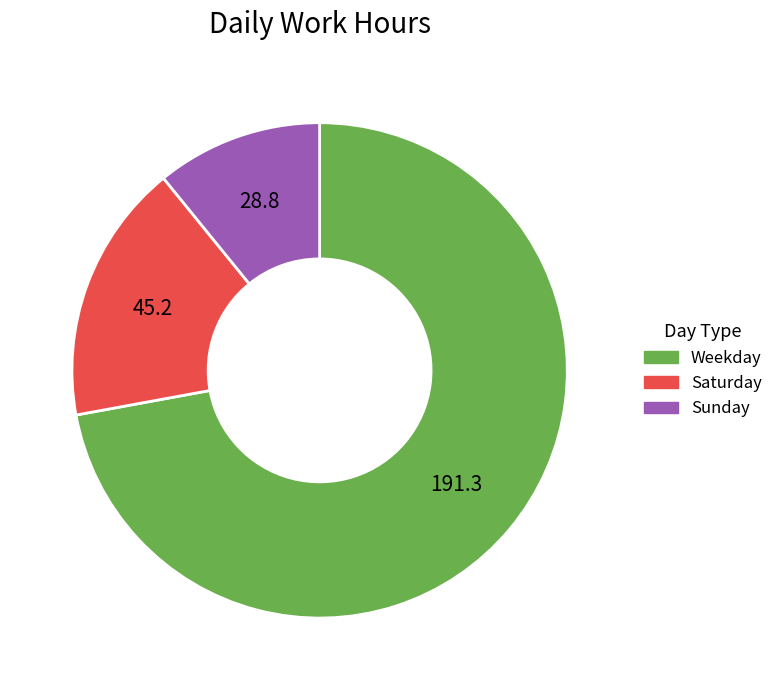

Does any single category account for the majority?

Yes